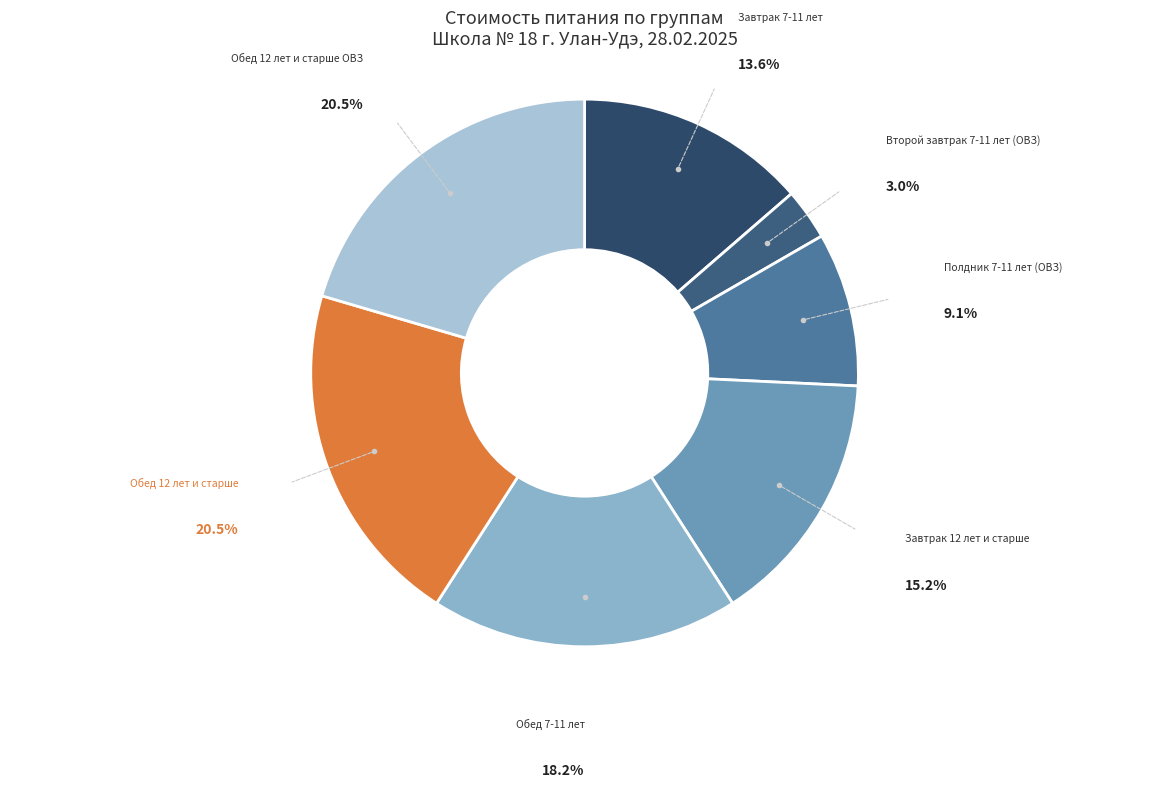

To the nearest percent, what is the average slice percentage?

14%